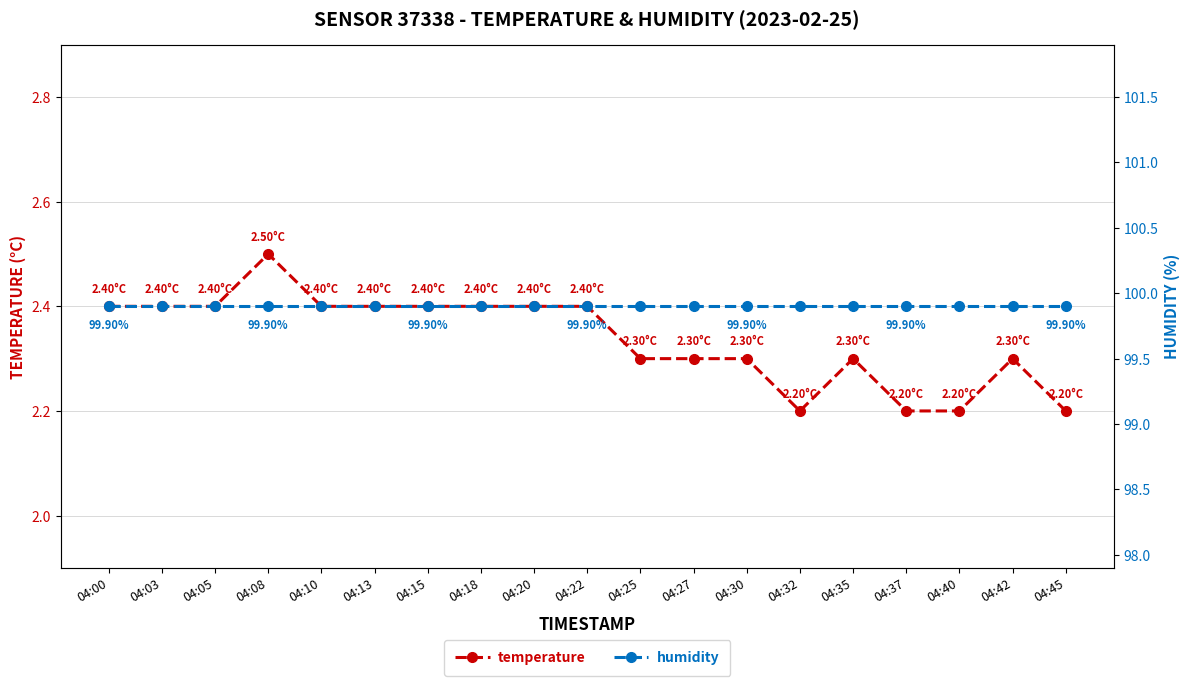

Which label corresponds to the smallest value in the chart?

04:32